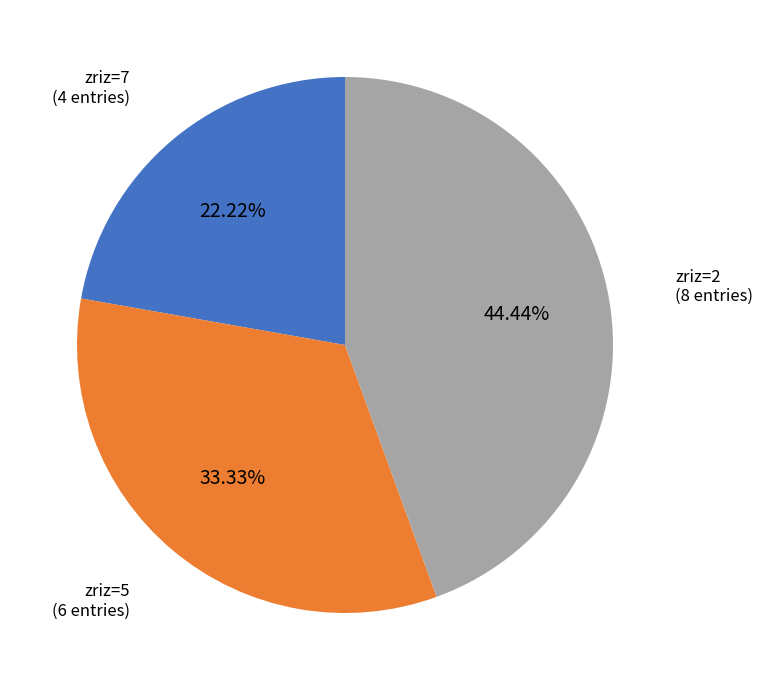

Does any single category account for the majority?

No